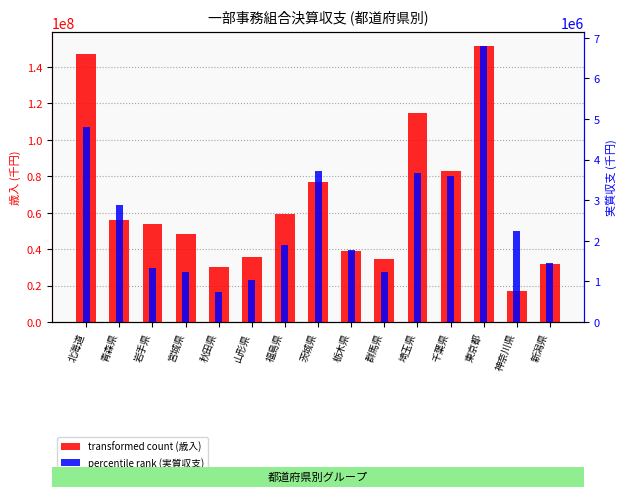

Is it true that percentile rank (実質収支) equals 2246040 at 神奈川県?

True